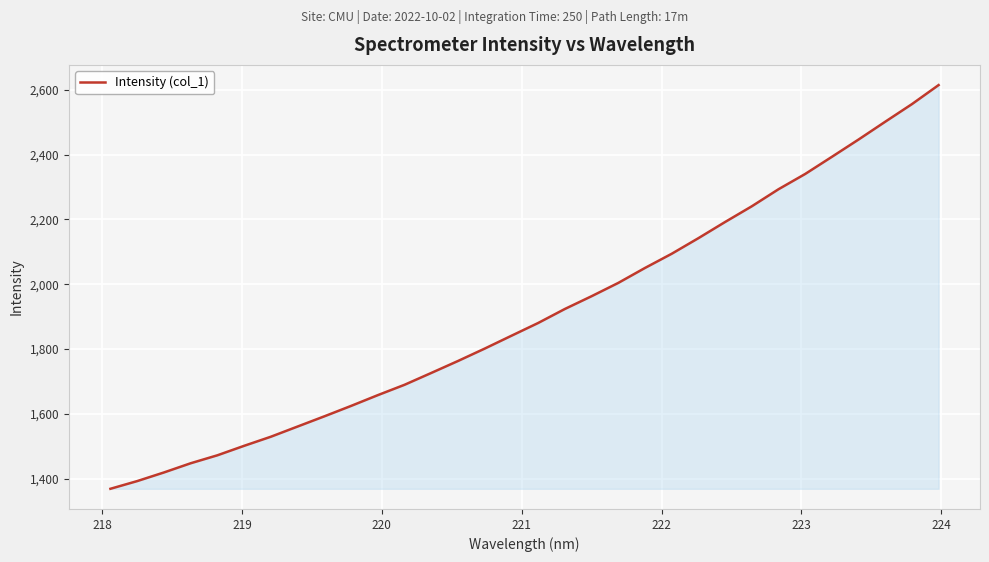

What is the difference between the maximum and minimum values?

1245.8